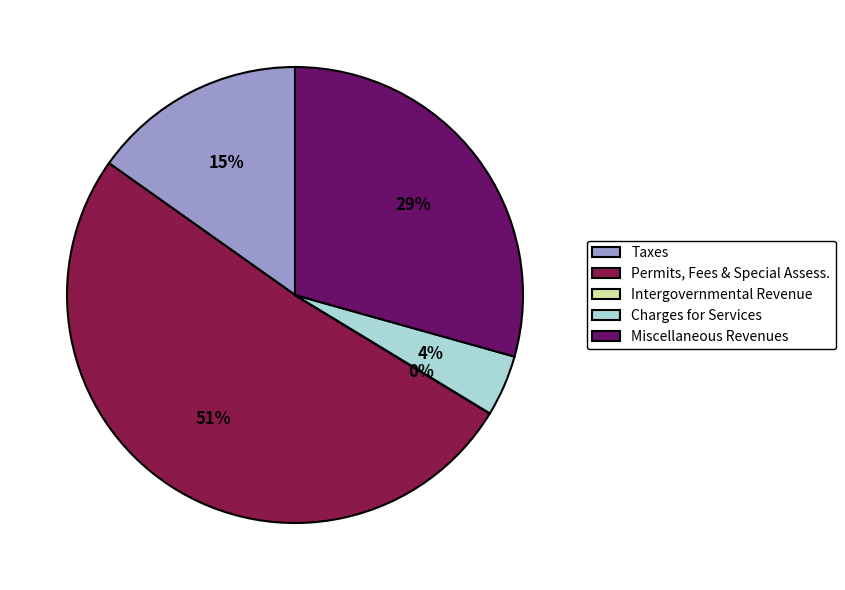

What is the ratio of the value at Taxes to the value at Miscellaneous Revenues?

0.5